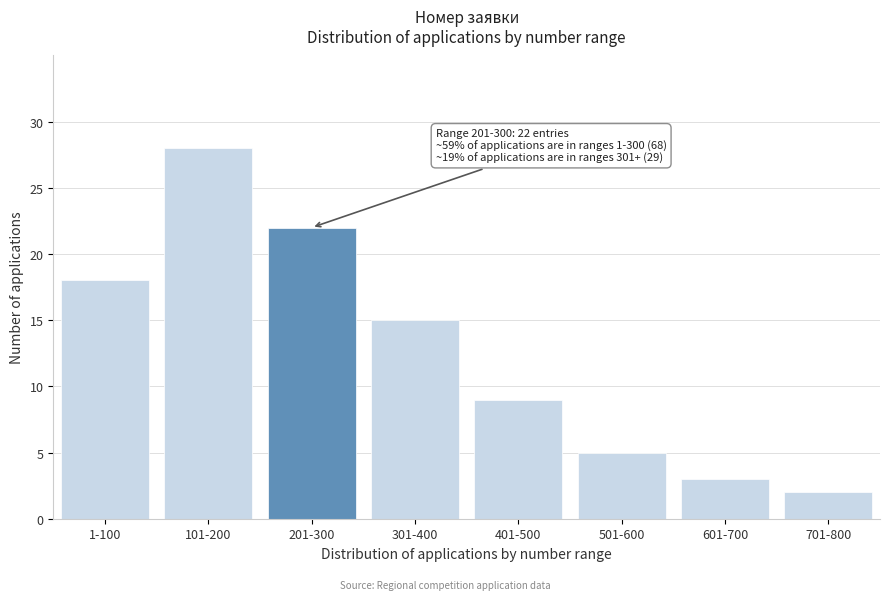

Reading left to right, extract all data points from this chart.

18	28	22	15	9	5	3	2